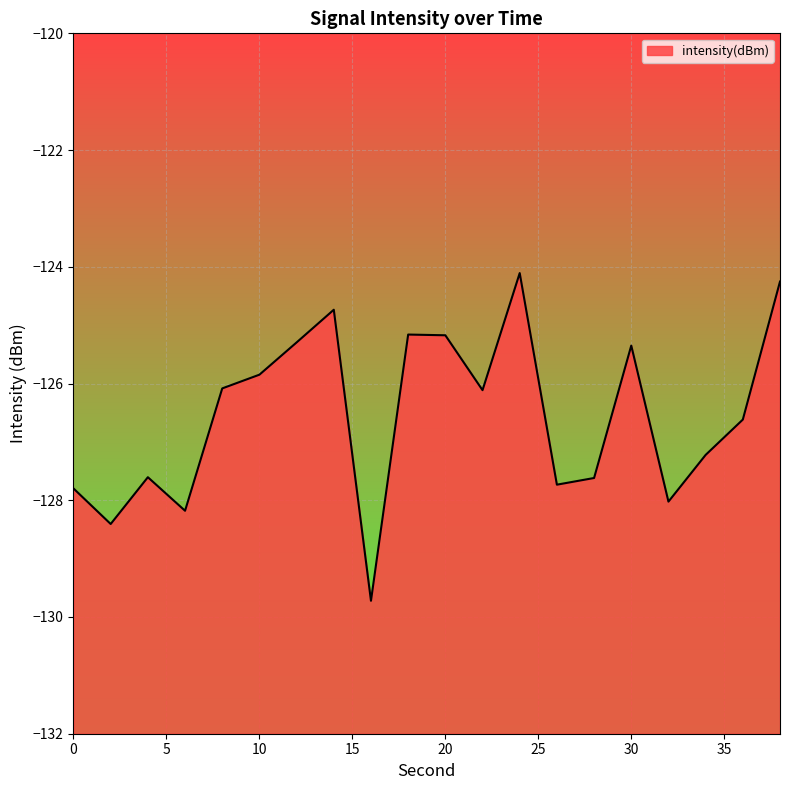

What is the difference between the maximum and minimum values?

5.6